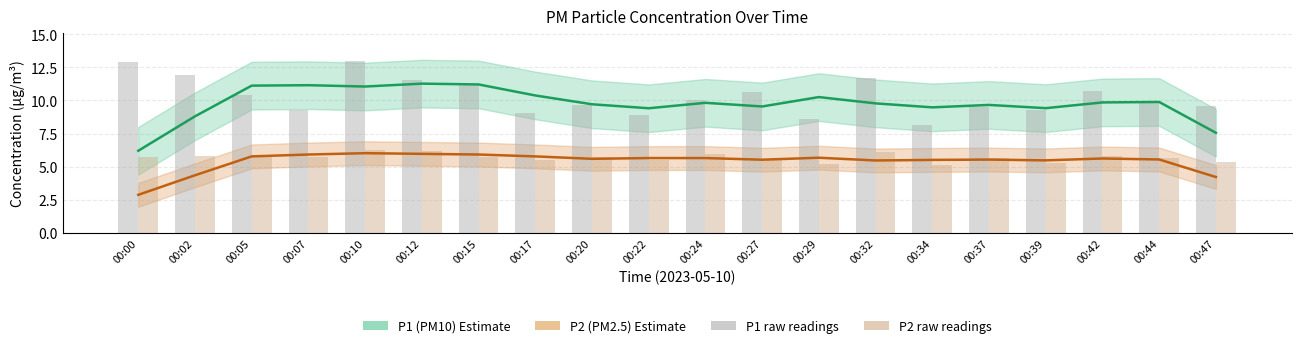

What is the sum of all P2 (PM2.5) values?

108.1